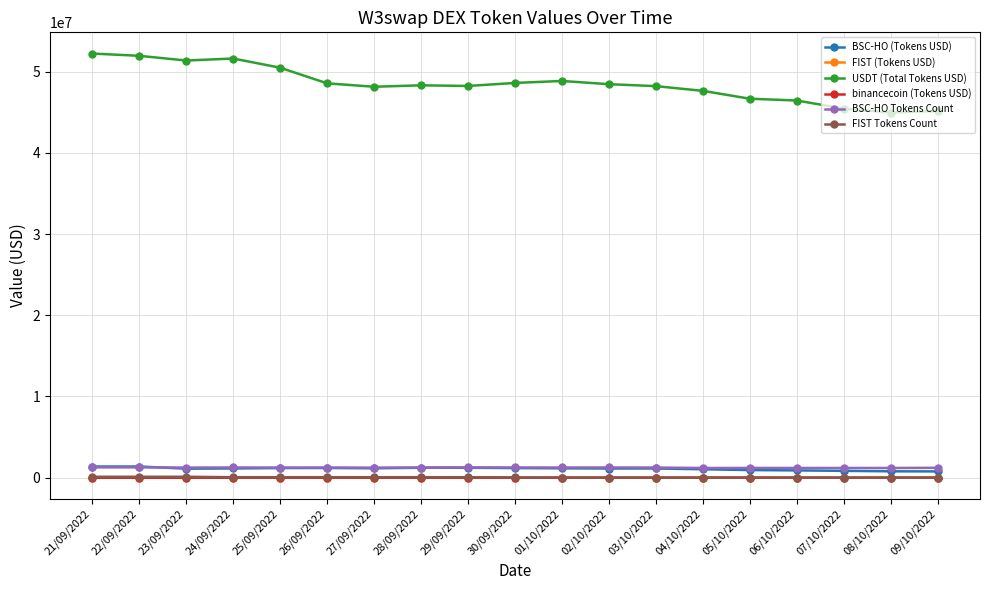

The value of BSC-HO (Tokens USD) at 21/09/2022 is 1378480.3. True or false?

True